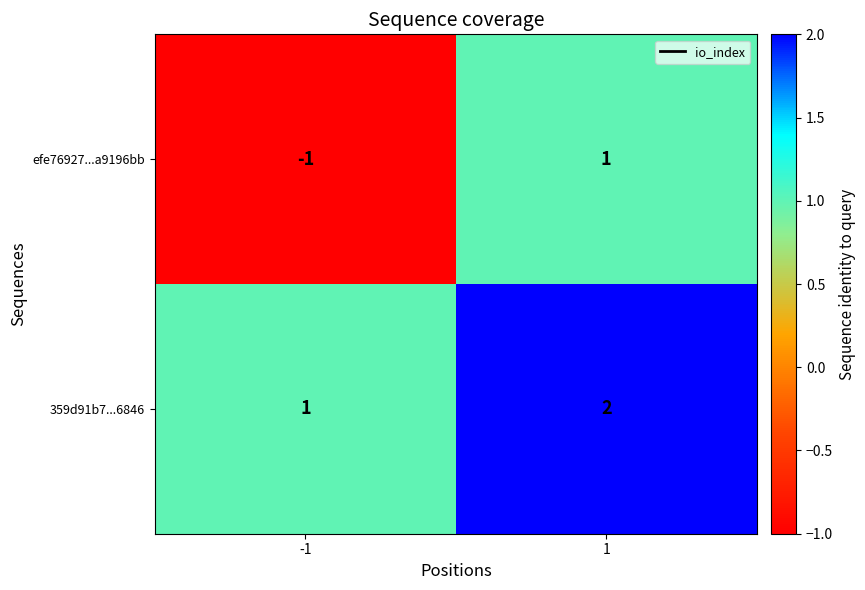

What is the spread (max minus min) of values at 1?

1